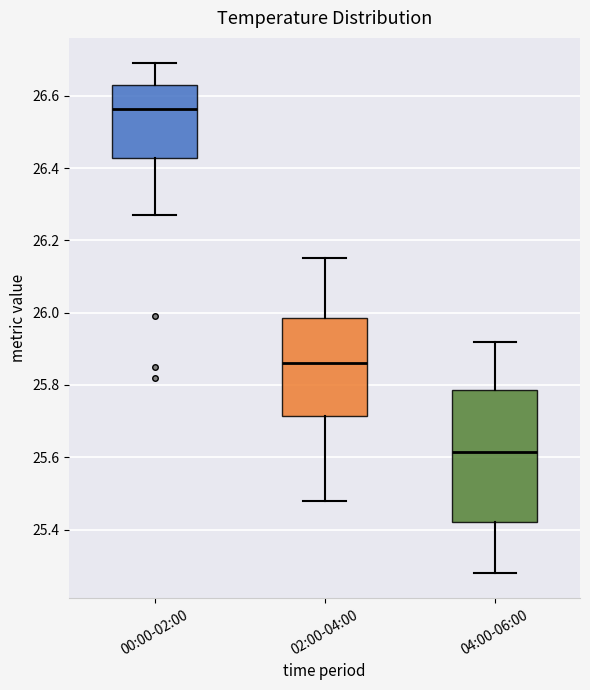

Where does the lower whisker of the box for 00:00-02:00 end on the y-axis? The values are not printed on the chart, so give them approximately, as read against the axis.

26.28